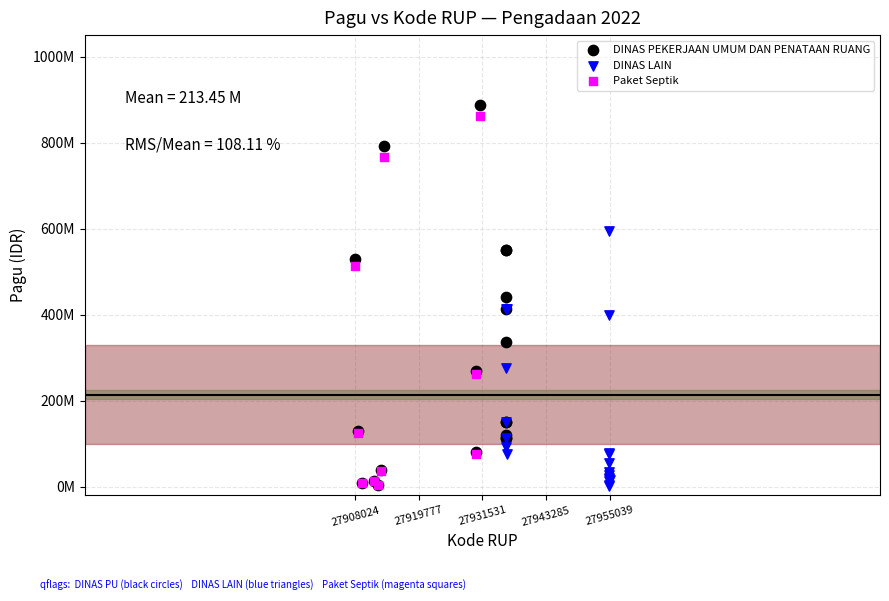

What are all the series names shown in the legend?

DINAS PEKERJAAN UMUM DAN PENATAAN RUANG, DINAS LAIN, Paket Septik